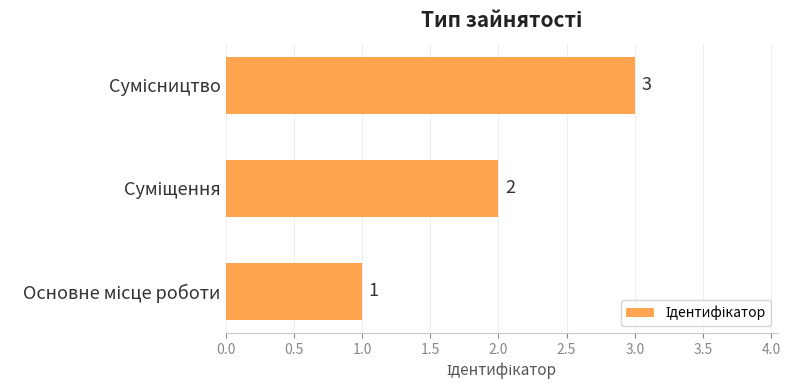

Count the values in the range 1 to 3.

3